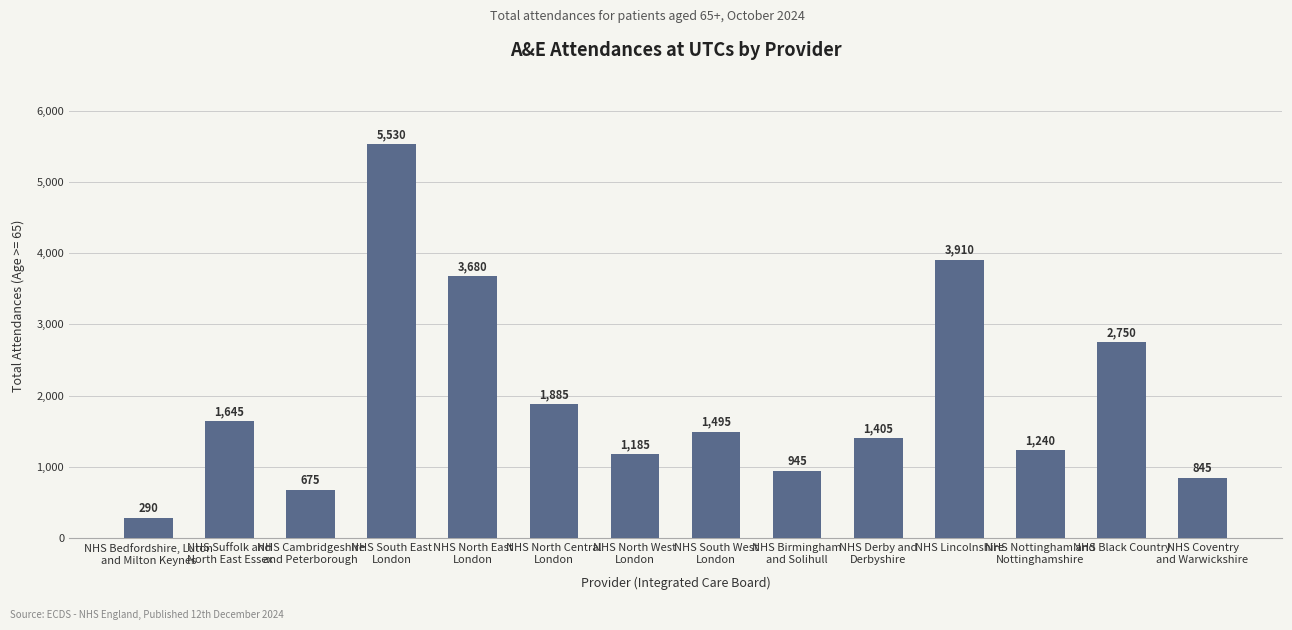

Count the number of categories in the chart.

14